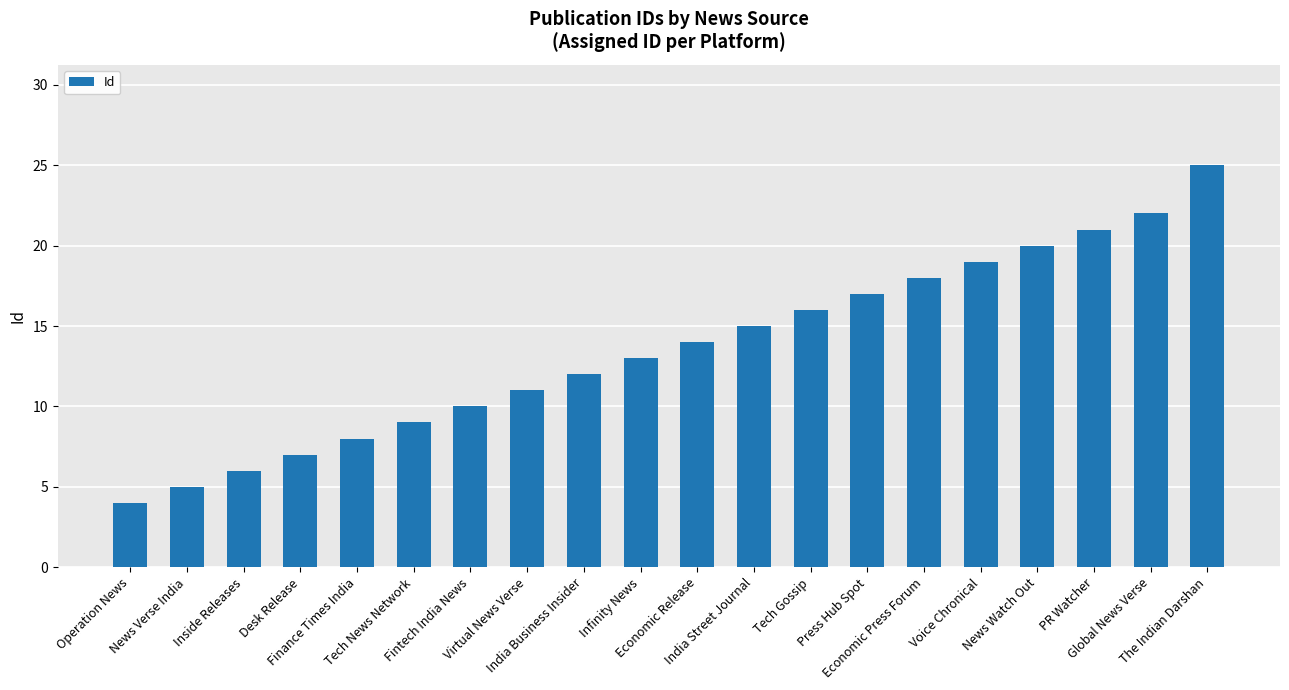

What is the label of the 15th bar from the right?

Tech News Network